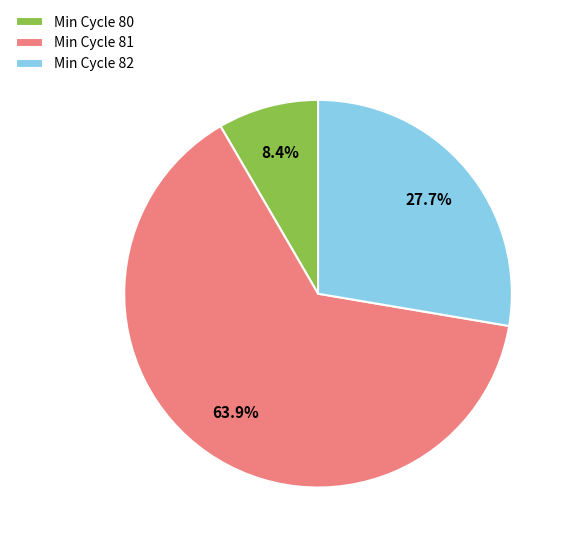

What is the majority slice?

Min Cycle 81